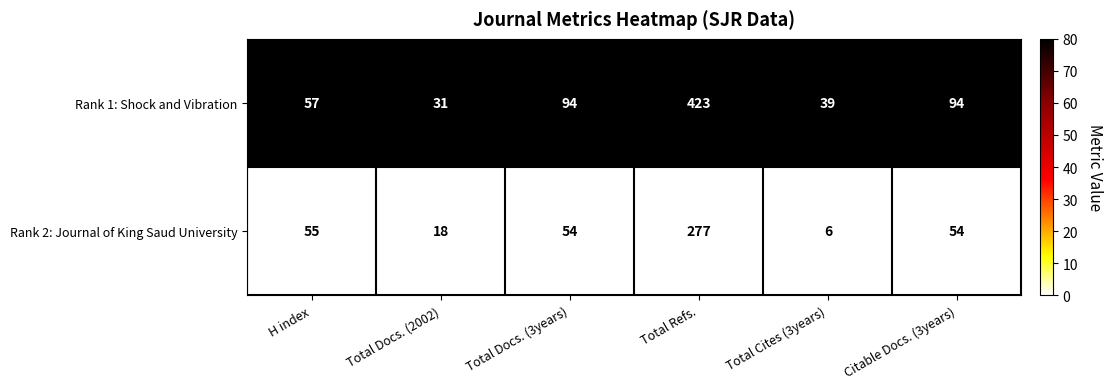

At how many categories does at least one series exceed 77?

3